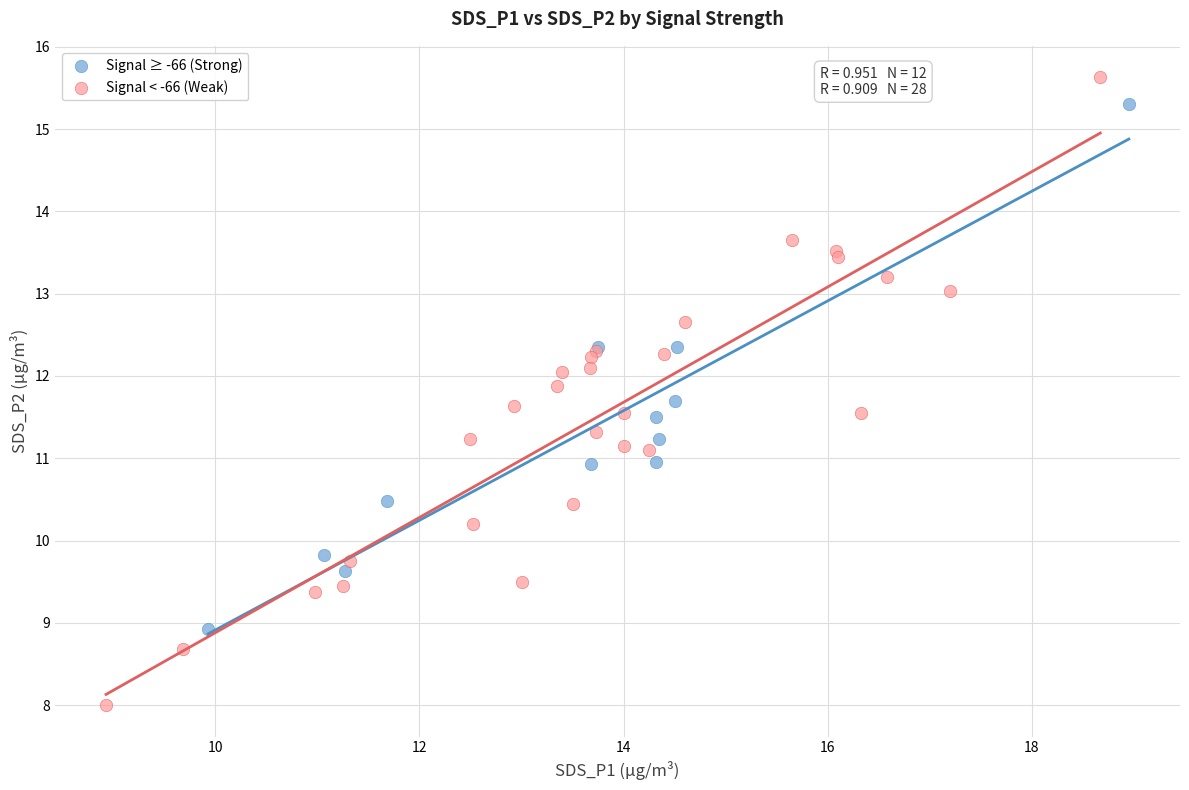

Which series contains the lowest Y value?

Signal < -66 (Weak)